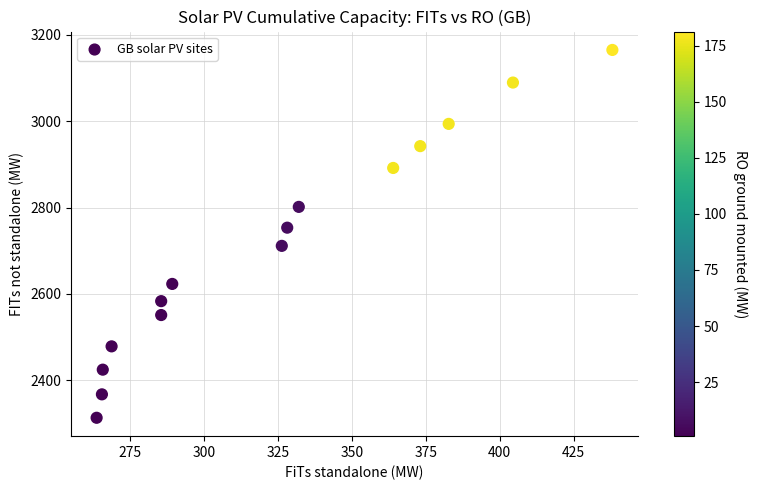

What Y value in the scatter plot is closest to 2739?

2753.3